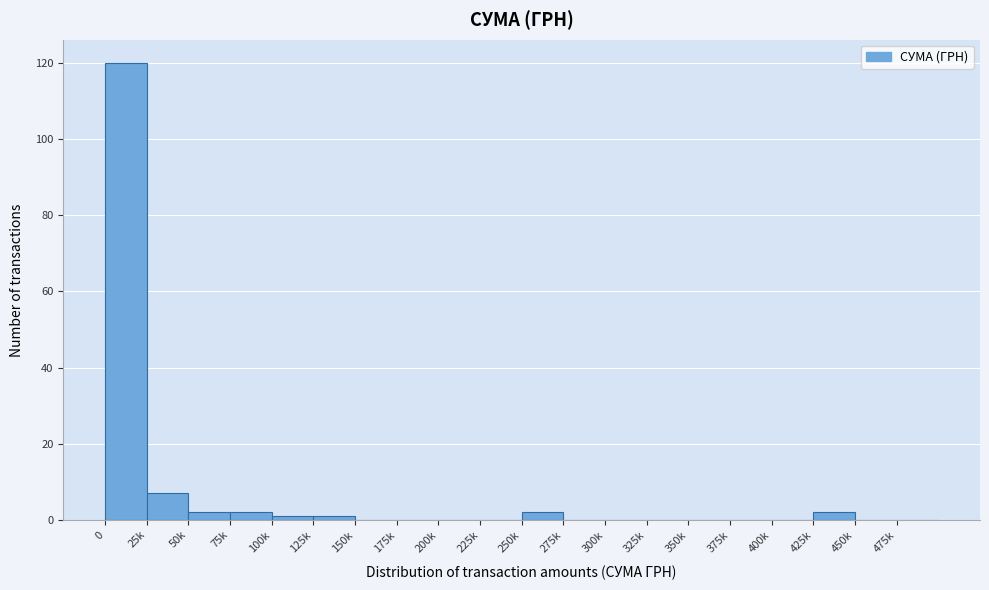

Reading right to left, transcribe all the data shown in this chart.

475k=0	450k=0	425k=2	400k=0	375k=0	350k=0	325k=0	300k=0	275k=0	250k=2	225k=0	200k=0	175k=0	150k=0	125k=1	100k=1	75k=2	50k=2	25k=7	0=120